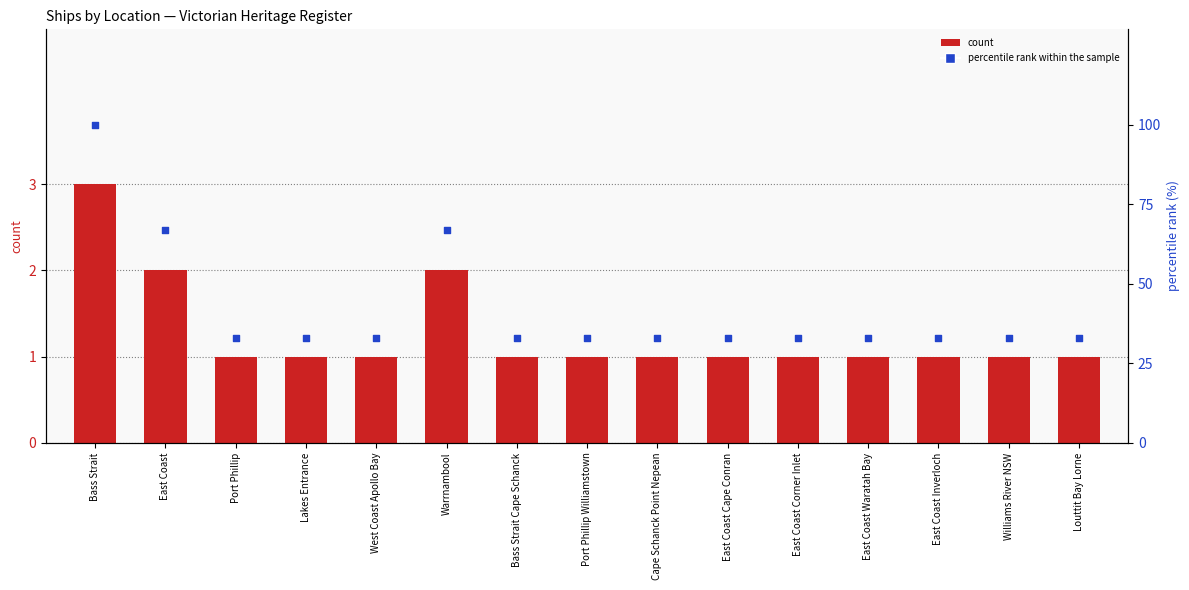

What are all the series names shown in the legend?

count, percentile rank within the sample